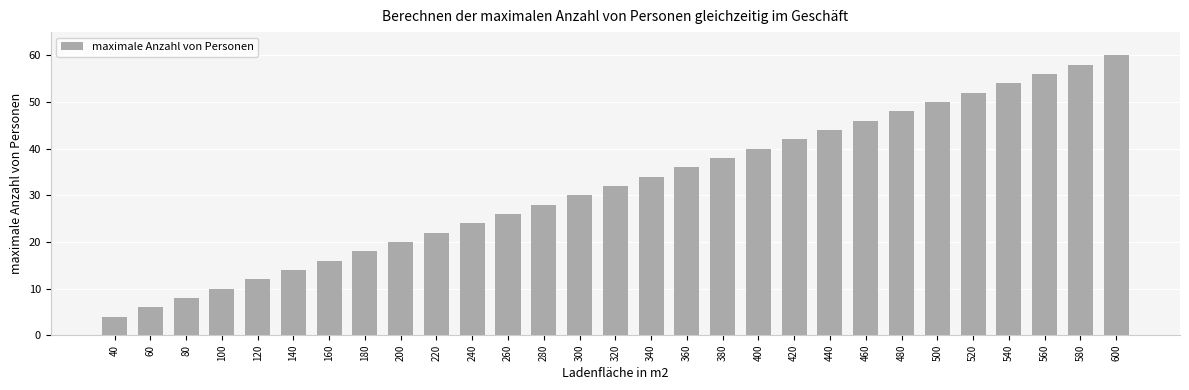

Does the chart contain stacked bars?

No